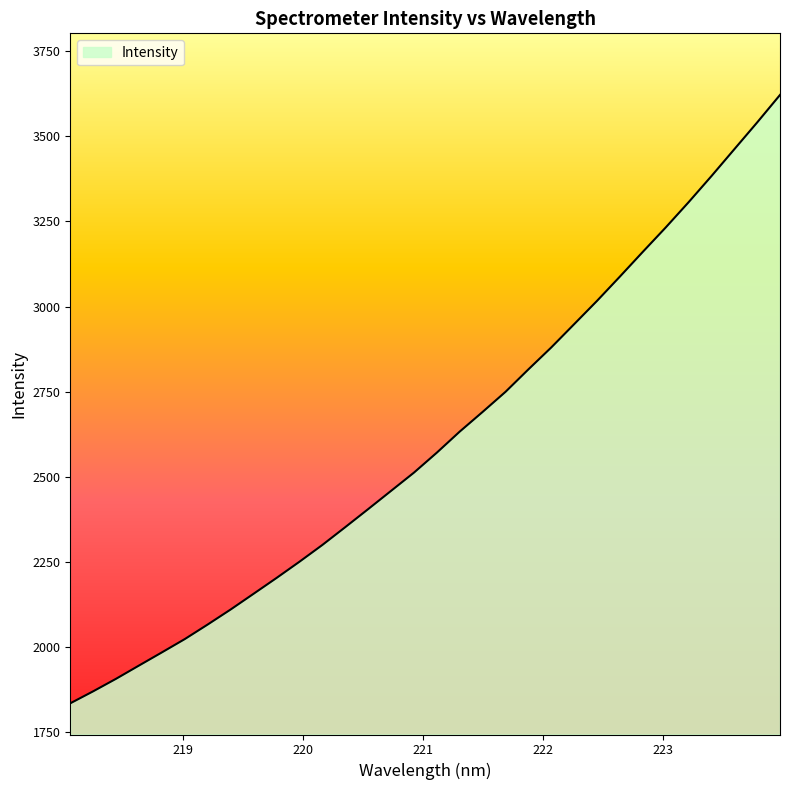

What is the difference between the maximum and minimum values?

1788.4